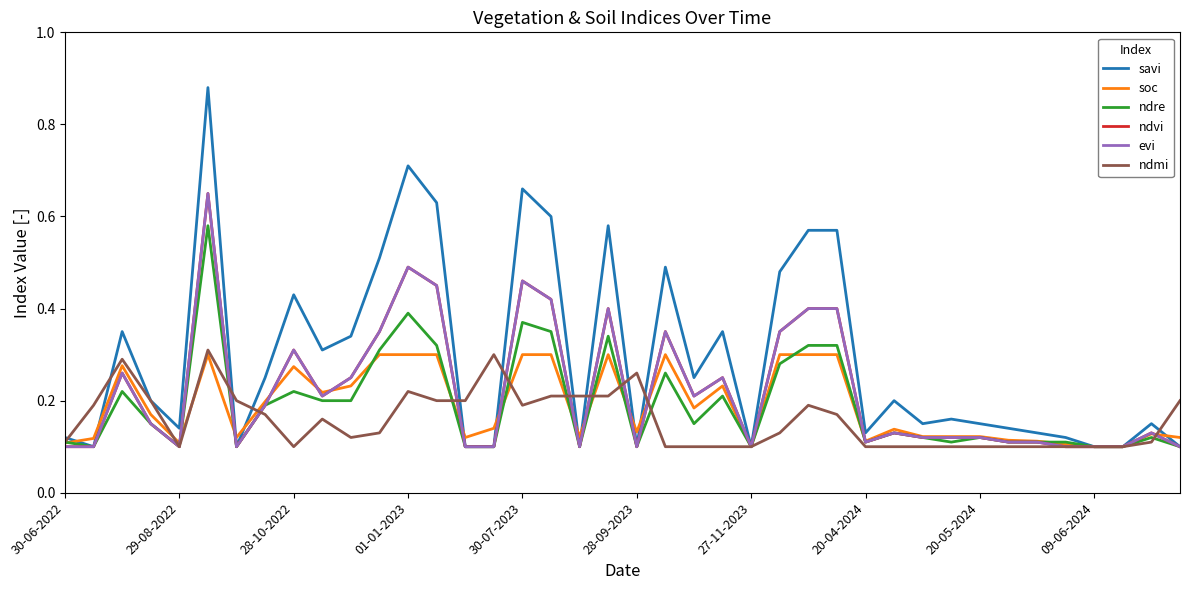

Is this an area chart (filled region under the line)?

No